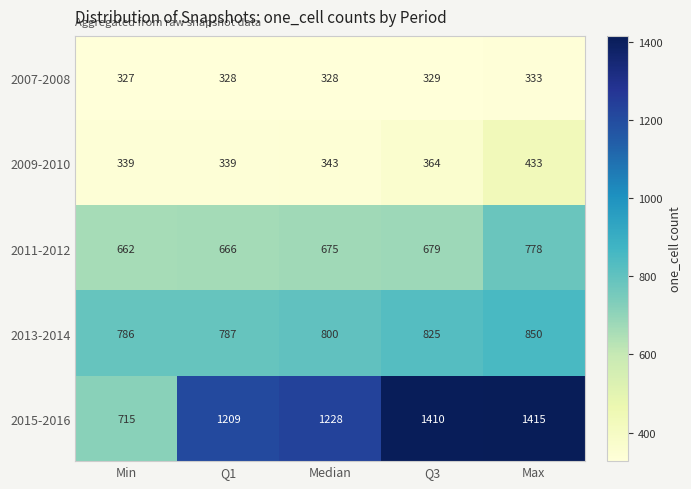

At which label is 2011-2012 closest to 720?

Q3